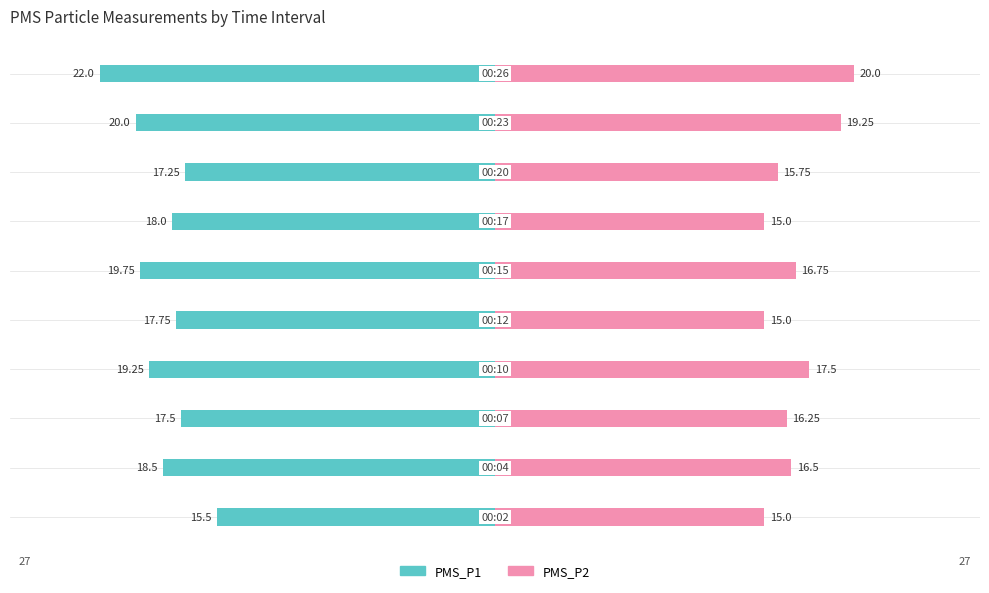

What are all the series names shown in the legend?

PMS_P1, PMS_P2